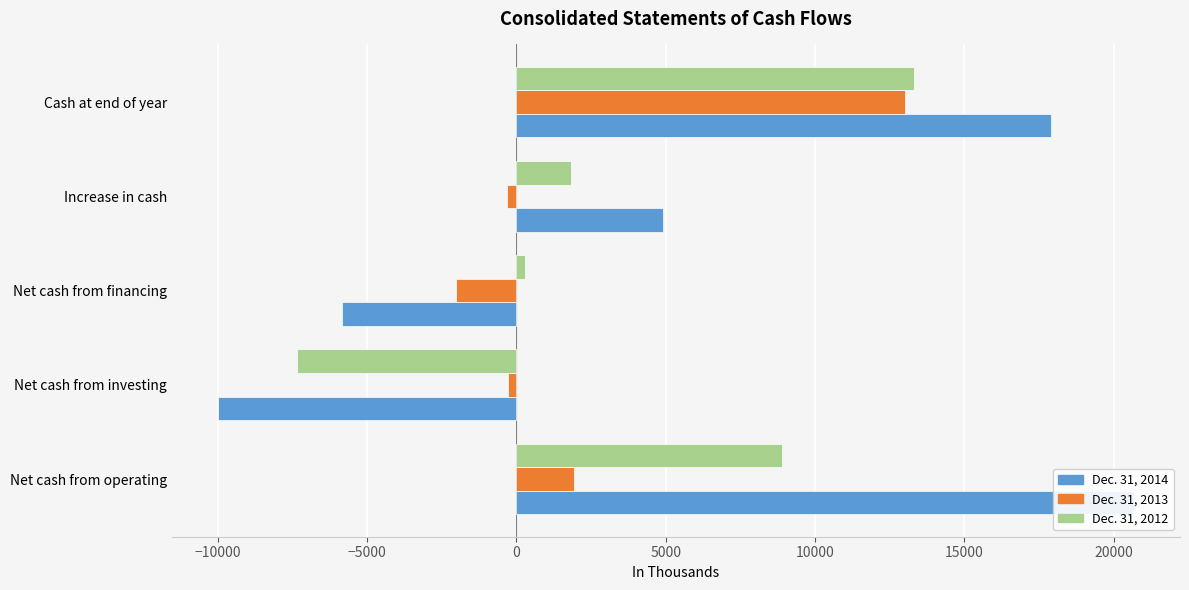

How many values in Dec. 31, 2013 are above zero?

2